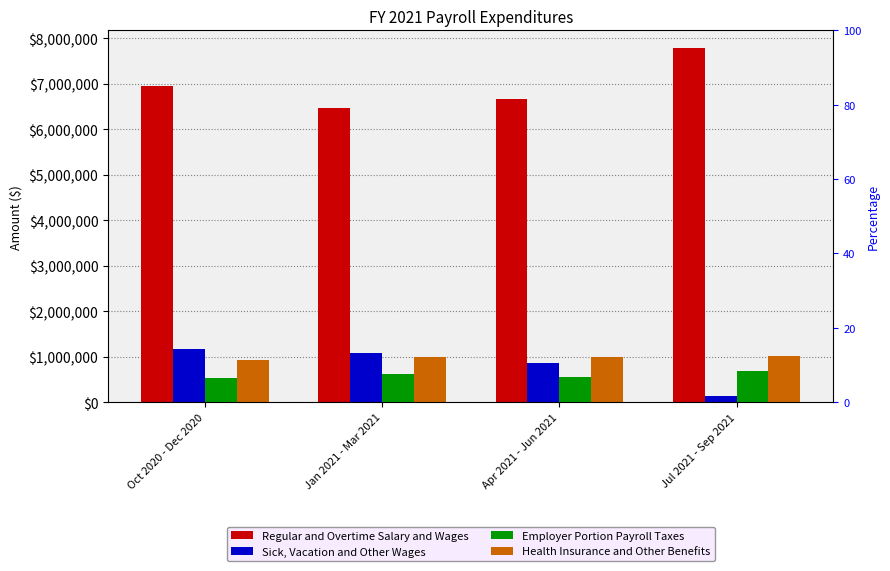

Which category has the lowest value in the Regular and Overtime Salary and Wages series?

Jan 2021 - Mar 2021